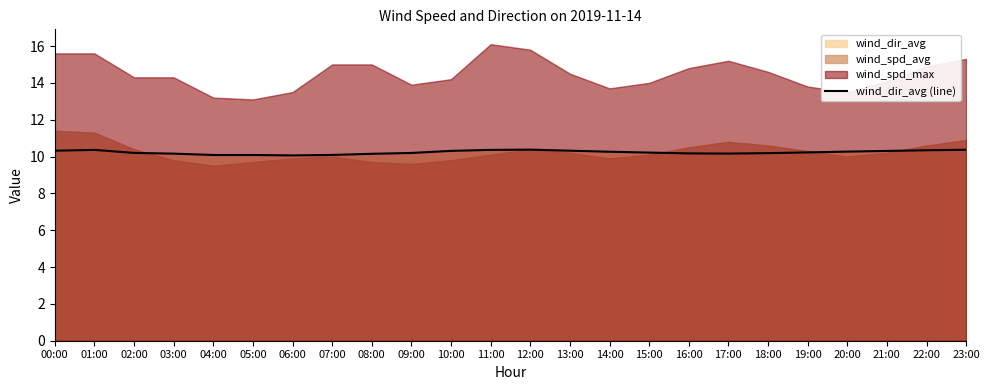

What is the label of the 18th point from the left?

17:00